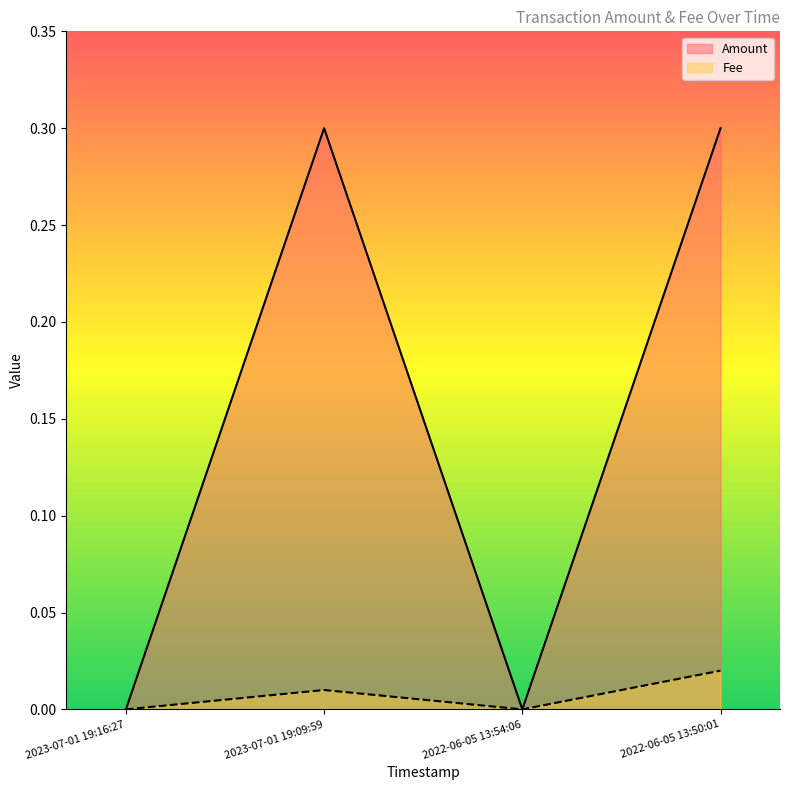

True or false: Fee and Amount intersect in this chart.

False